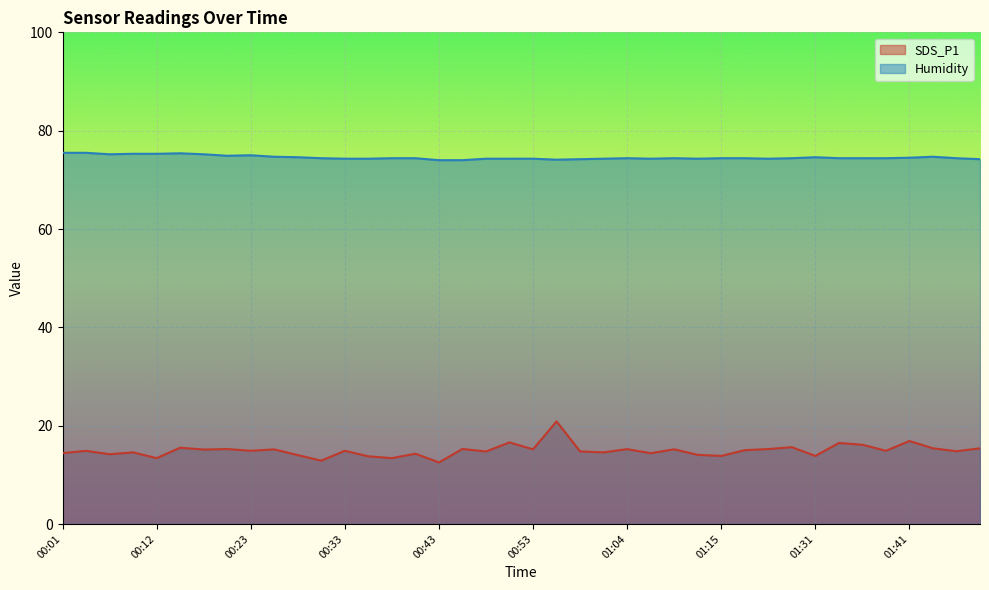

At which category does SDS_P1 reach its first local valley?

00:07